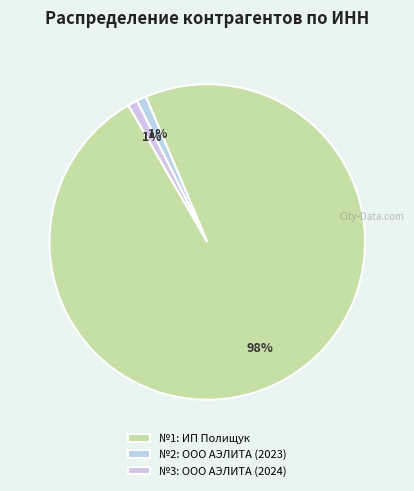

Is there a majority slice in this chart?

Yes